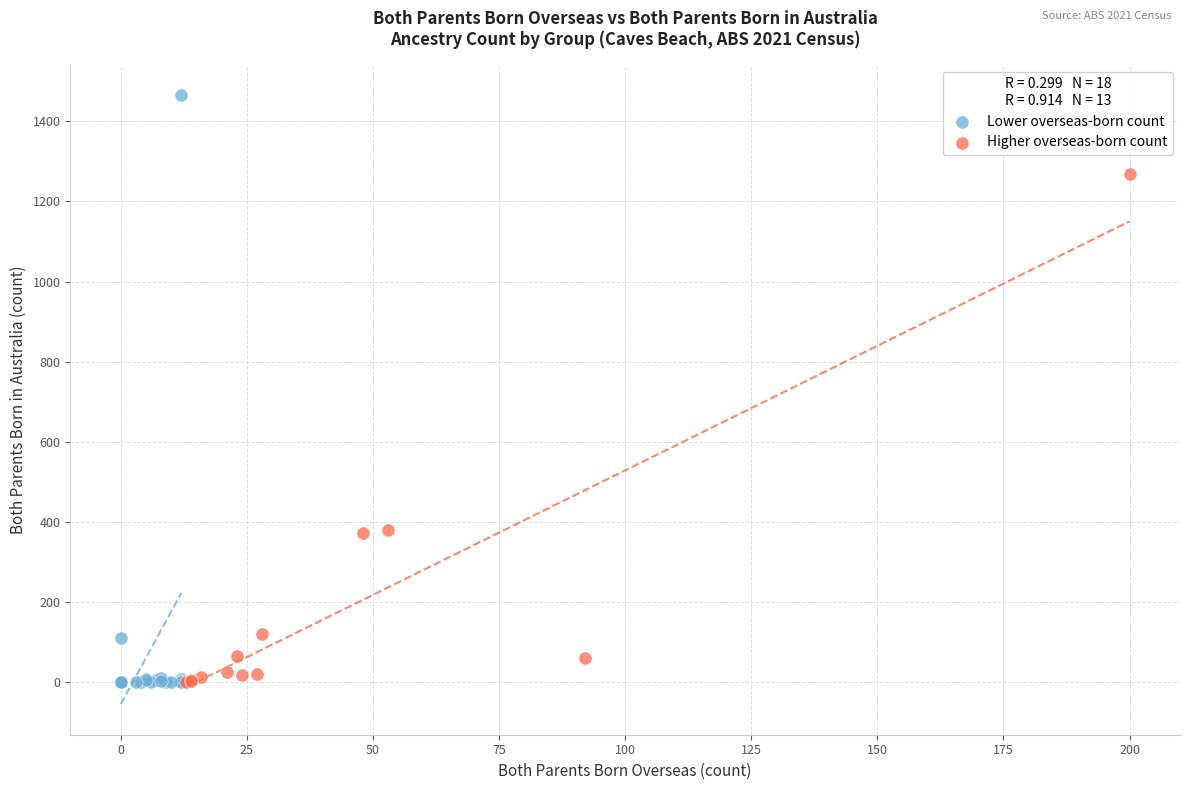

Which series has the widest spread of Y values?

Lower overseas-born count